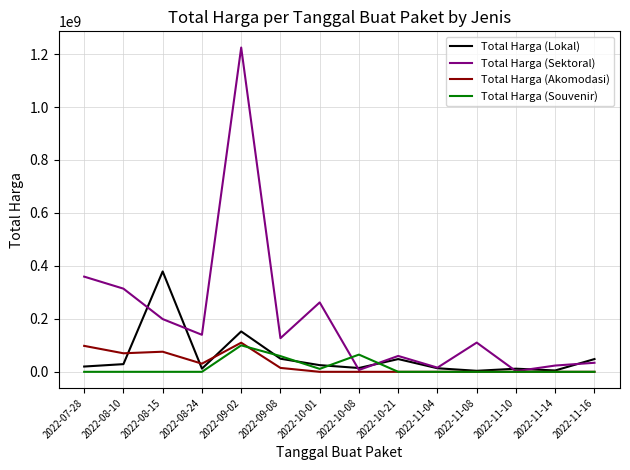

In Total Harga (Akomodasi), how many points are higher than both neighbors (excluding endpoints)?

2